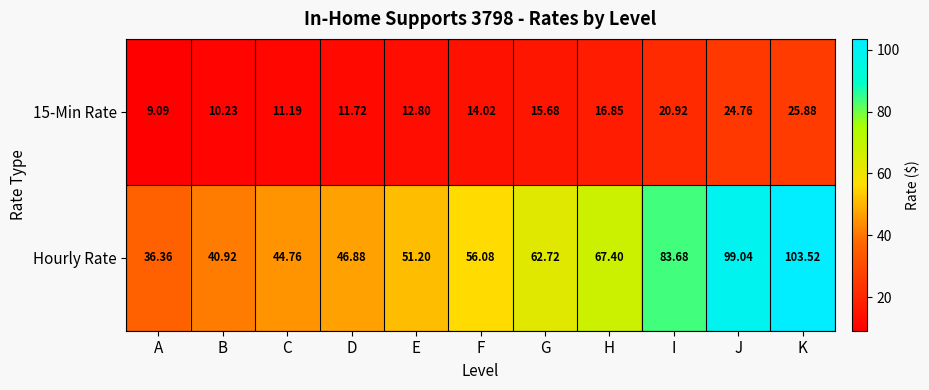

At which category does the chart reach its minimum across all series?

A